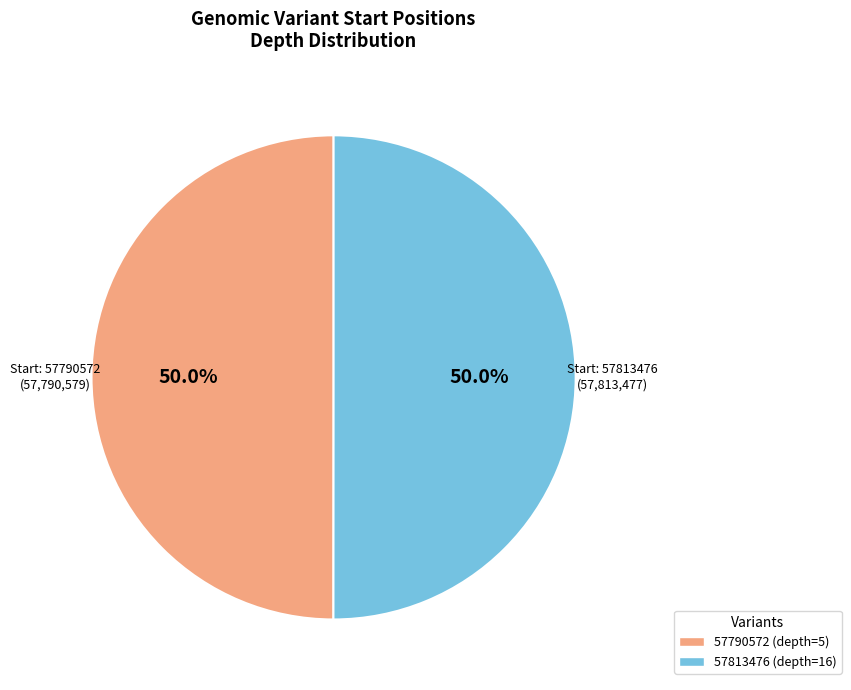

Approximately how many times larger is the value at 57813476 compared to 57790572?

1.0